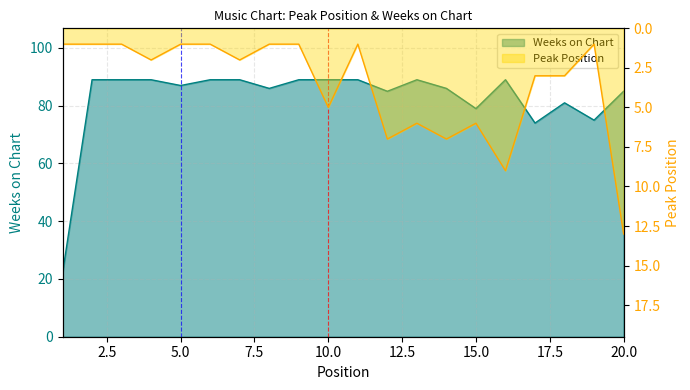

What is the difference between the maximum and minimum values in the Peak Position series?

12